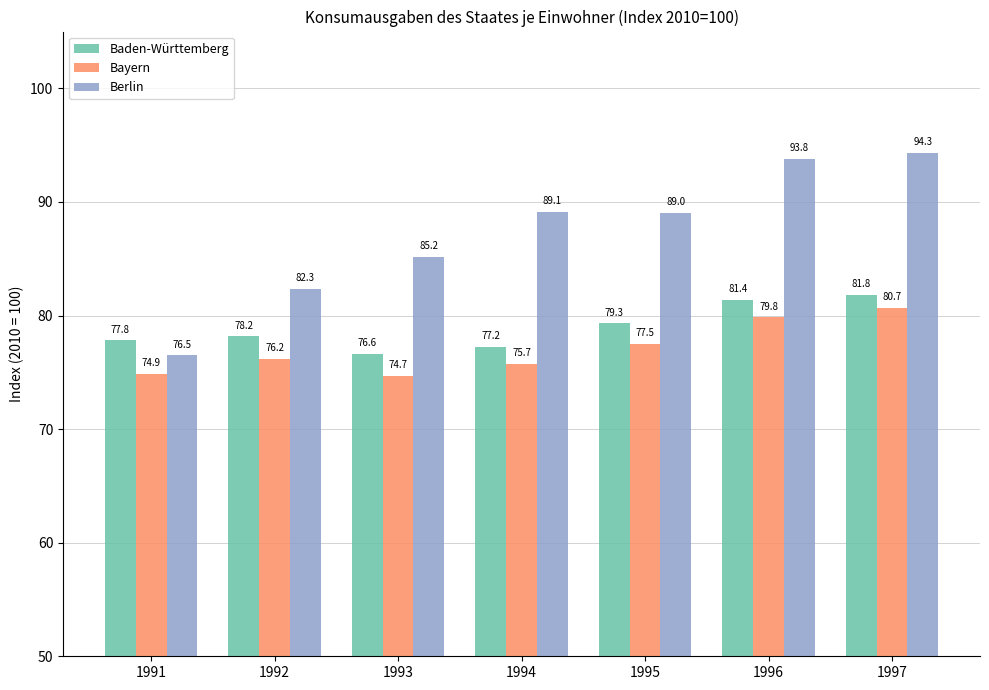

What is the total value across all series at 1991?

229.2